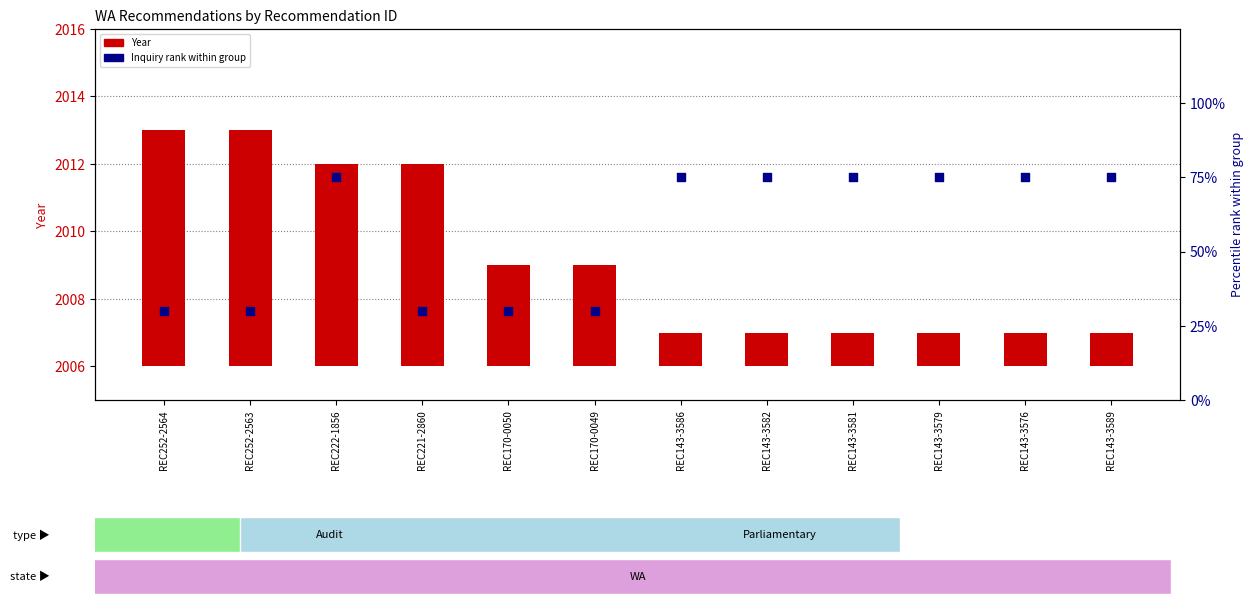

Which series has the largest Y range (max minus min)?

Inquiry rank within group